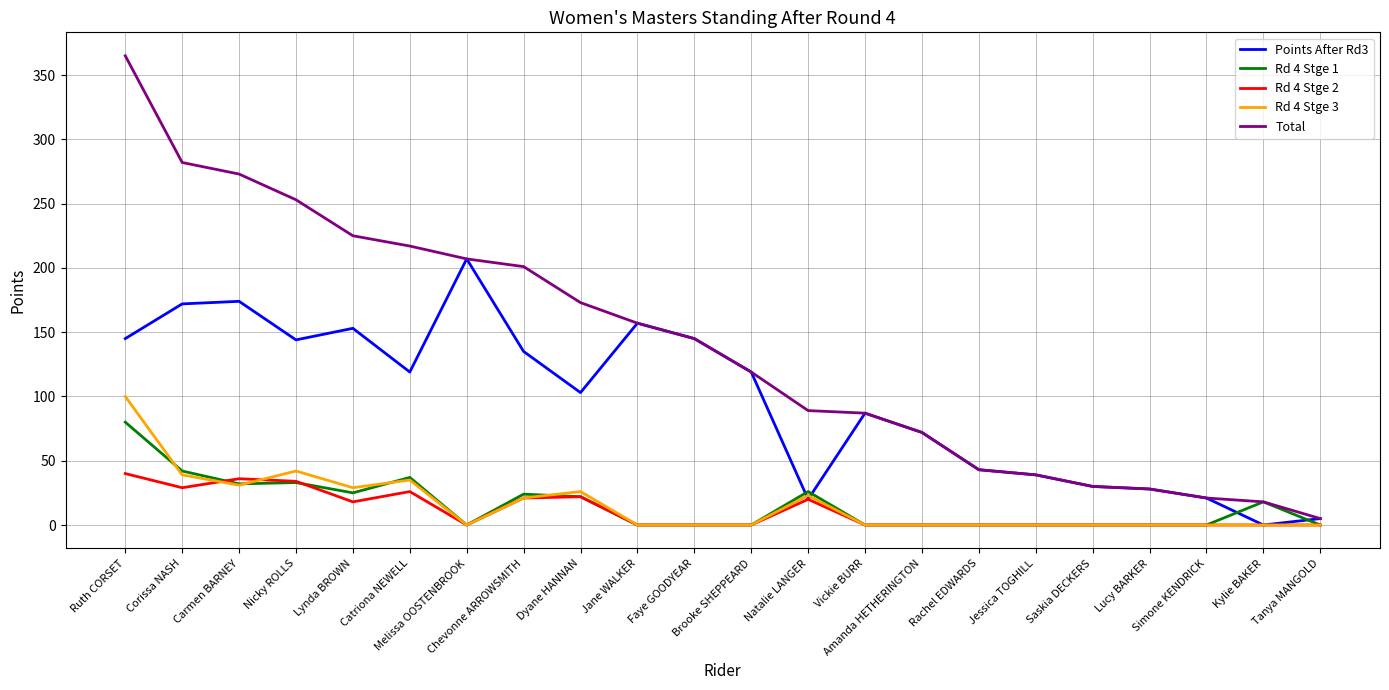

Which series has the widest spread of values?

Total